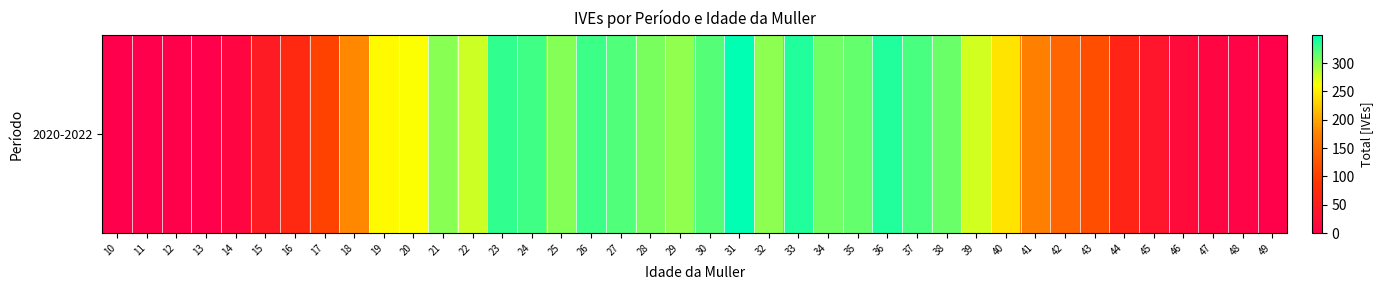

List the labels in order of value, smallest first.

10, 11, 13, 12, 49, 48, 14, 47, 46, 45, 15, 44, 16, 17, 43, 42, 41, 18, 40, 19, 20, 39, 22, 29, 32, 21, 25, 28, 34, 38, 35, 30, 27, 37, 24, 26, 23, 33, 36, 31